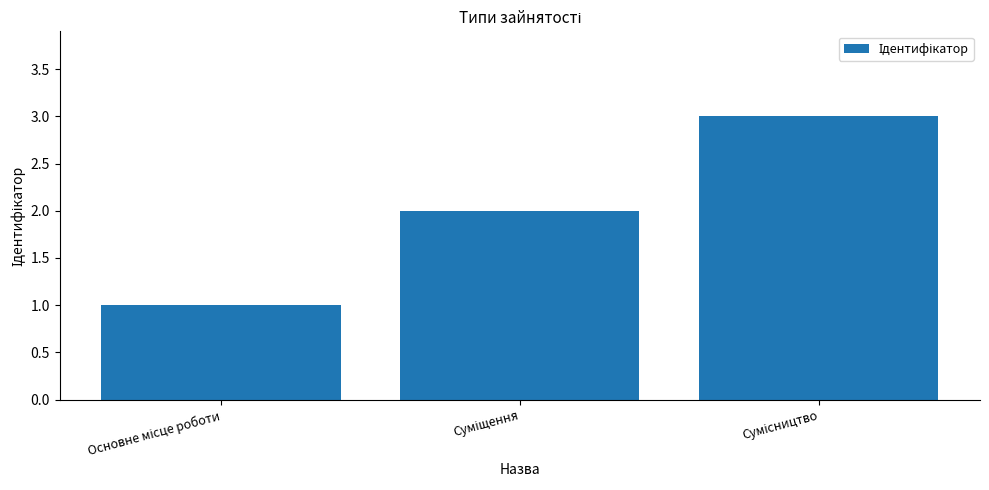

What is the sum of all values?

6